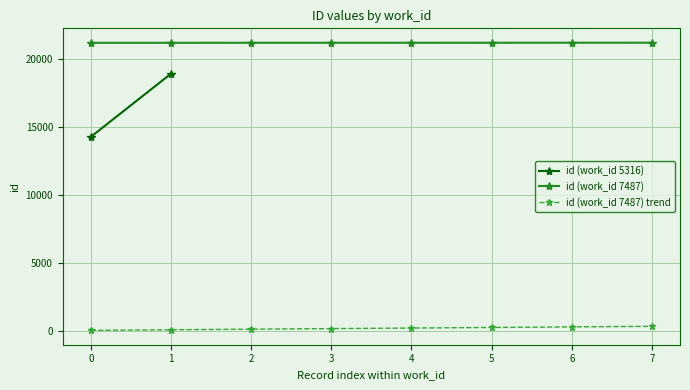

True or false: id (work_id 7487) and id (work_id 7487) trend cross at least once.

False